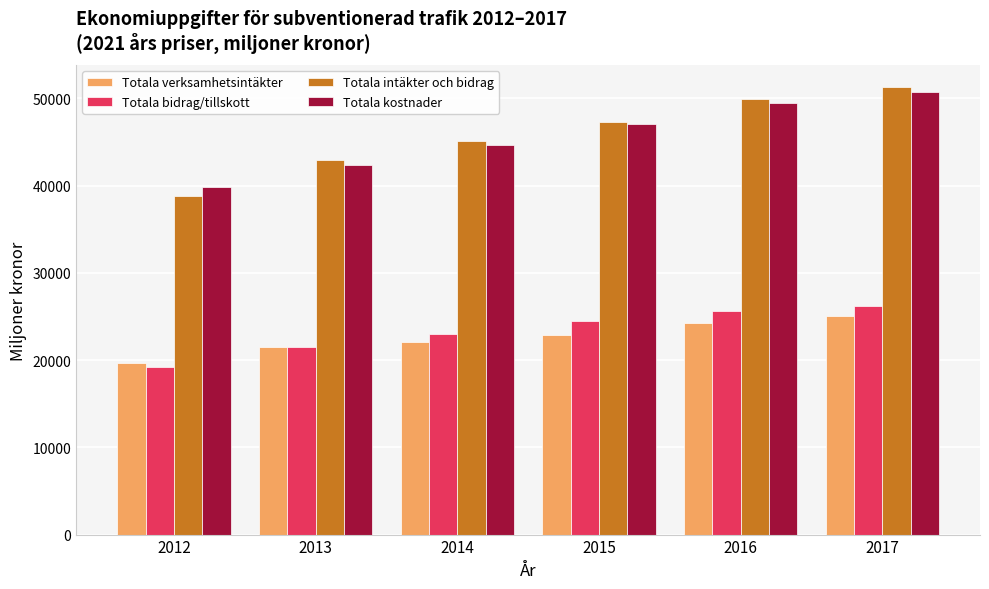

Between 2013 and 2016, which series saw the biggest shift?

Totala kostnader